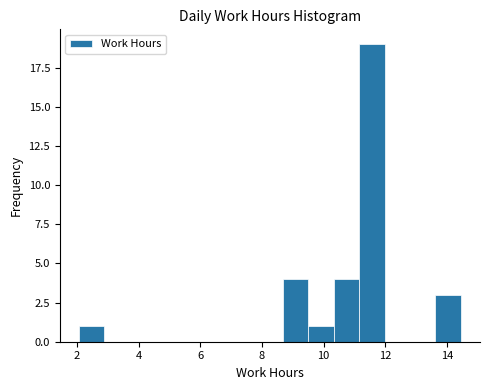

Over which range of the x-axis is the bar tallest?

11.2 to 12.0